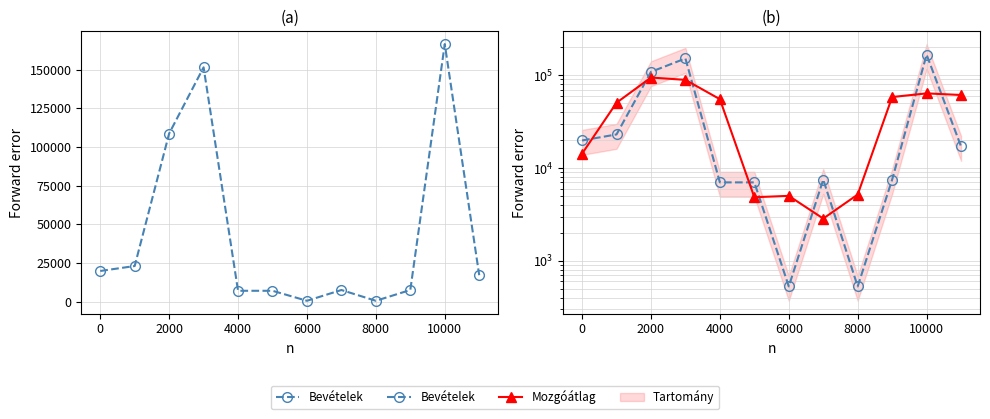

Is this an area chart (filled region under the line)?

No